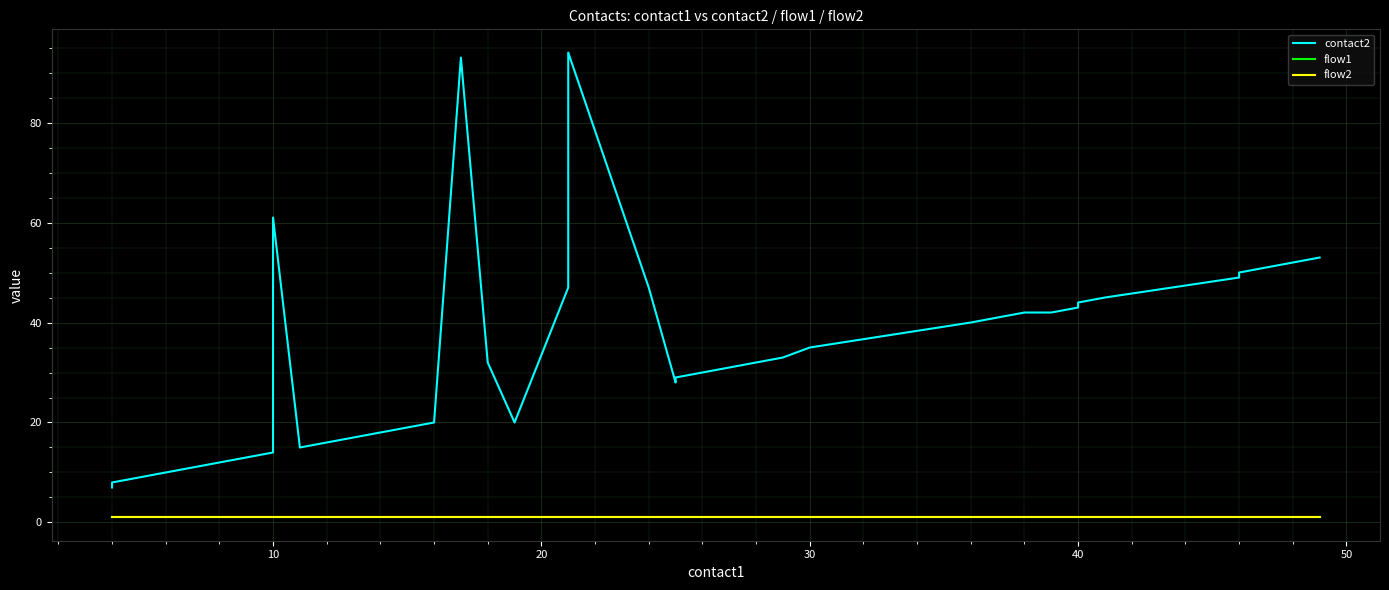

What is the label of the 8th point from the left?

10